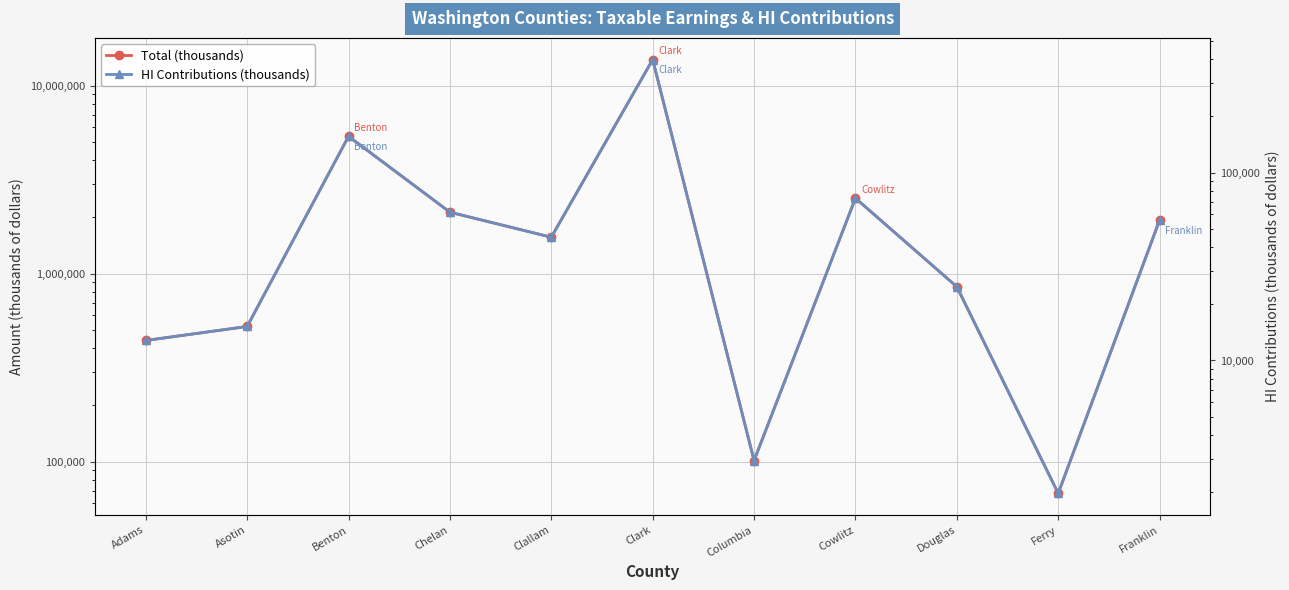

What is the lowest value of the Total (thousands) series?

67726